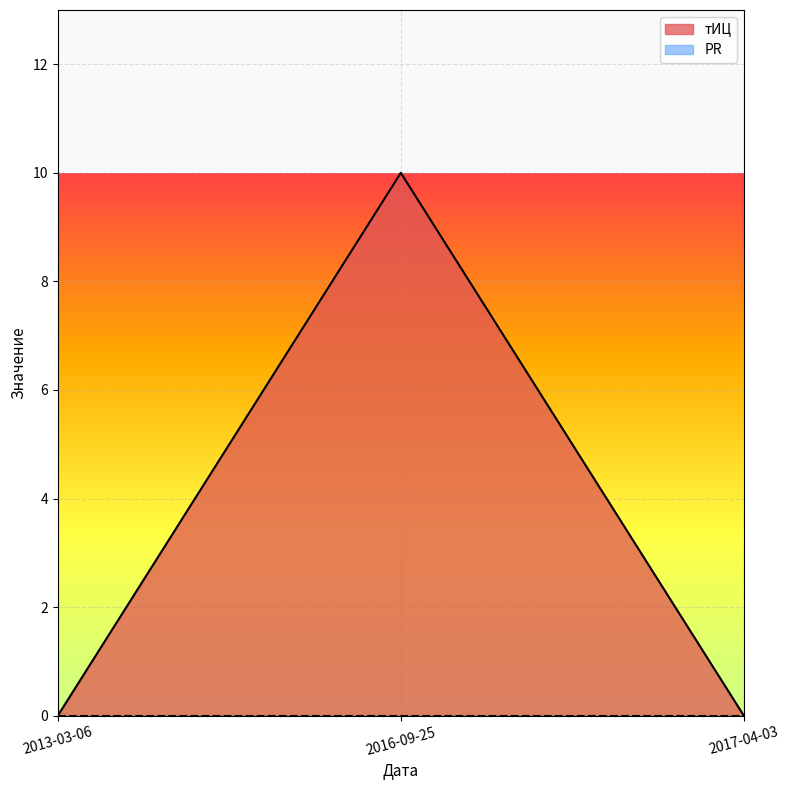

List the labels in order of value, largest first.

2016-09-25, 2013-03-06, 2017-04-03